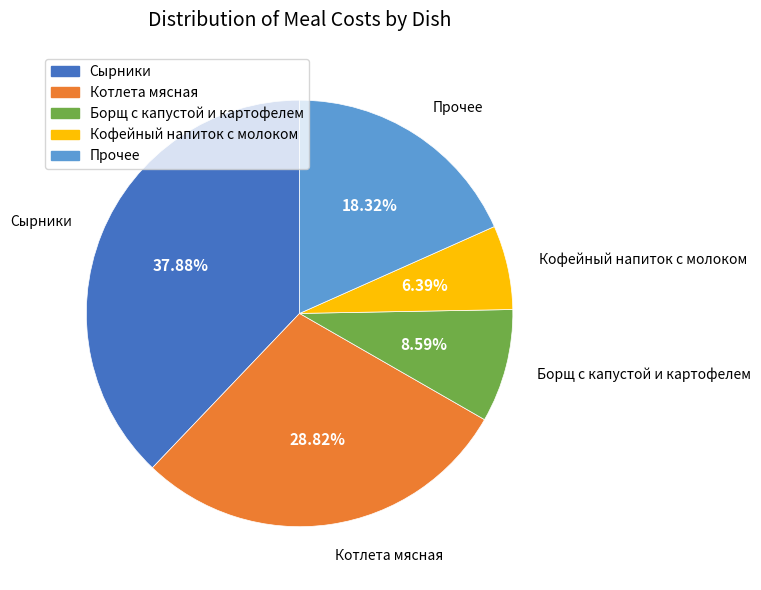

Is there any slice that represents more than half of the pie?

No